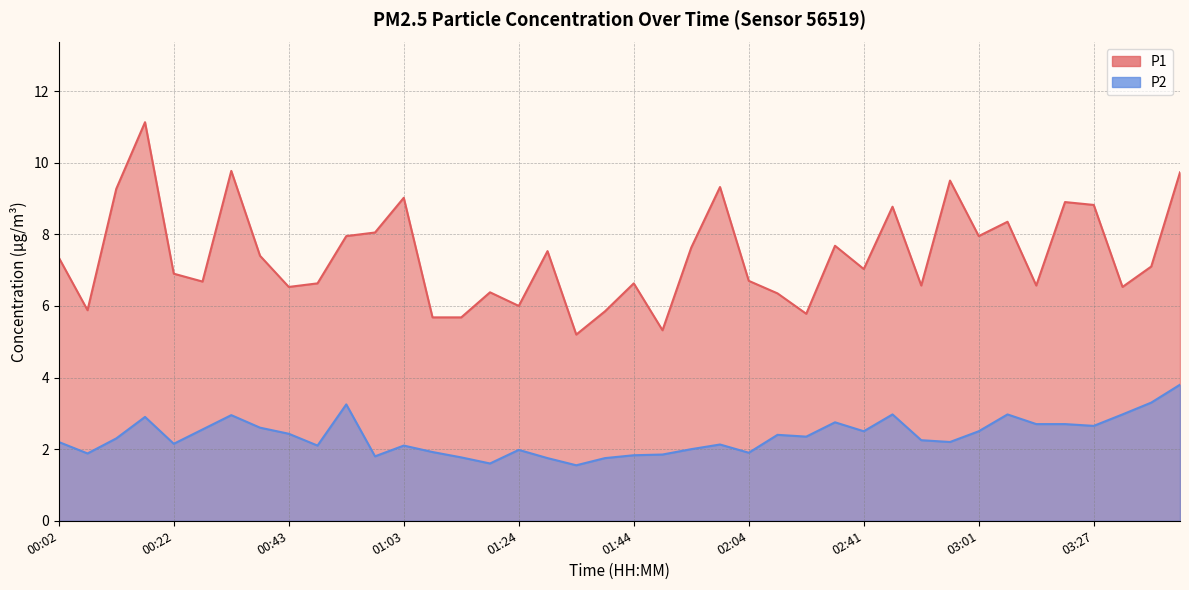

What is the highest value of the P2 series?

3.8